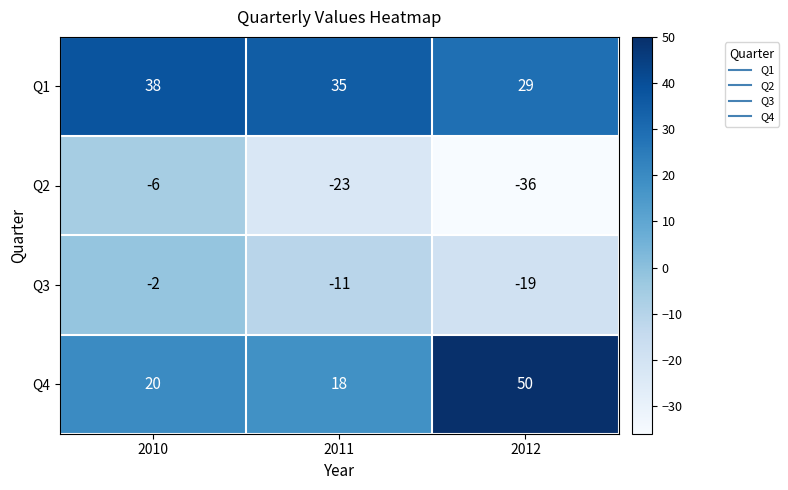

Is the value of Q4 at 2012 greater than the value of Q2 at 2012?

Yes